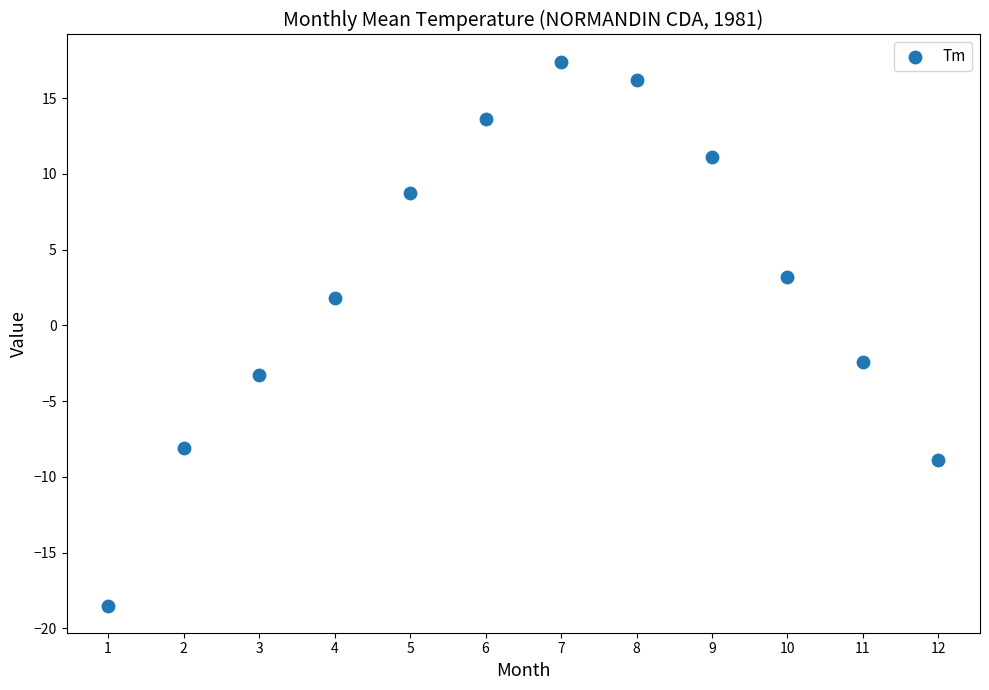

What Y value in the scatter plot is closest to 0?

1.8